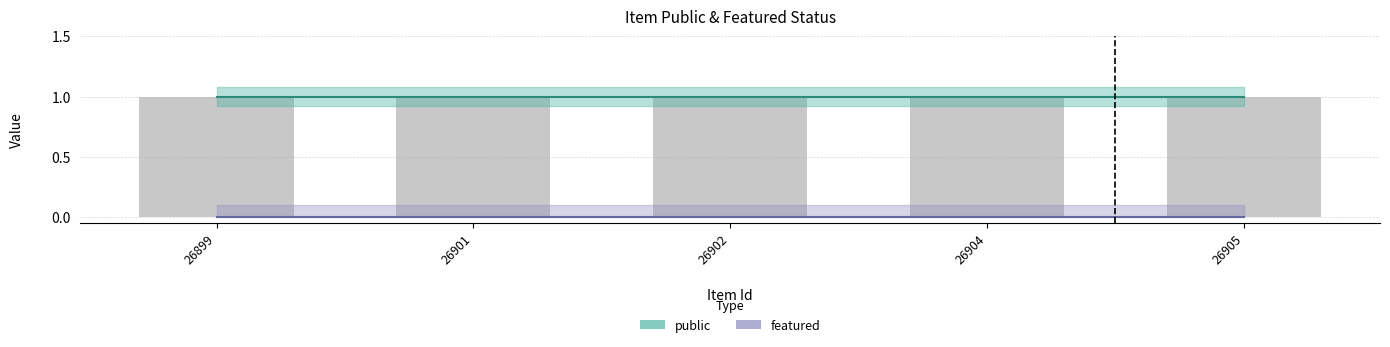

Is the value of public at 26901 greater than the value of featured at 26904?

Yes